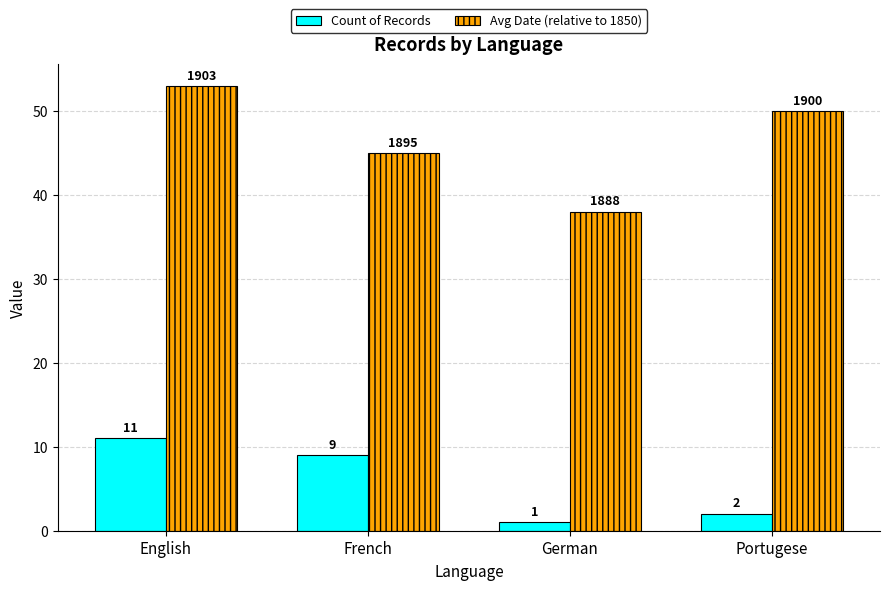

Reading left to right, transcribe all the data shown in this chart.

Count of Records: English=11	French=9	German=1	Portugese=2
Avg Date (relative to 1850): English=53	French=45	German=38	Portugese=50